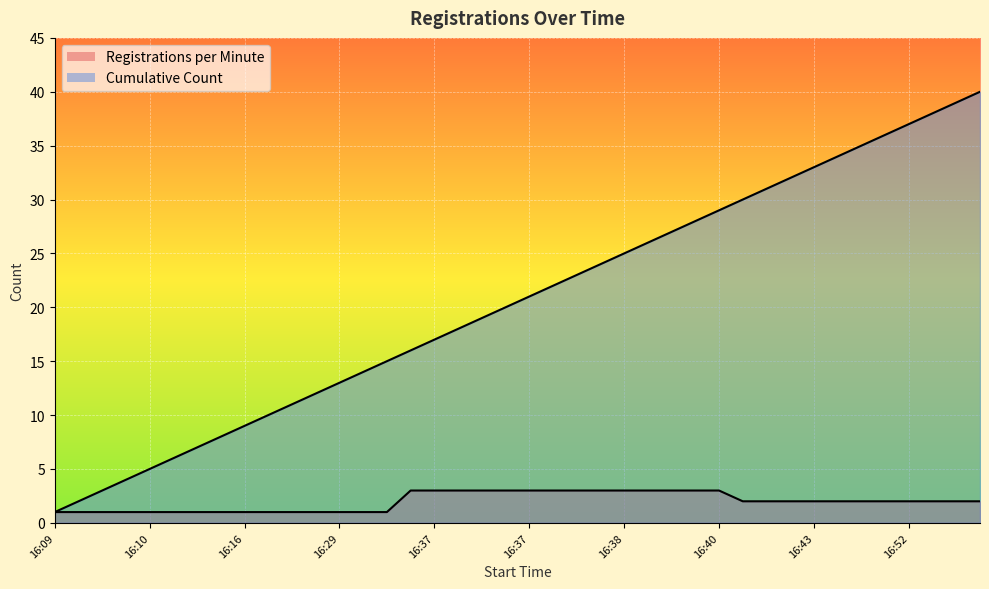

Between 16:34 and 16:42, which series saw the biggest shift?

Cumulative Count